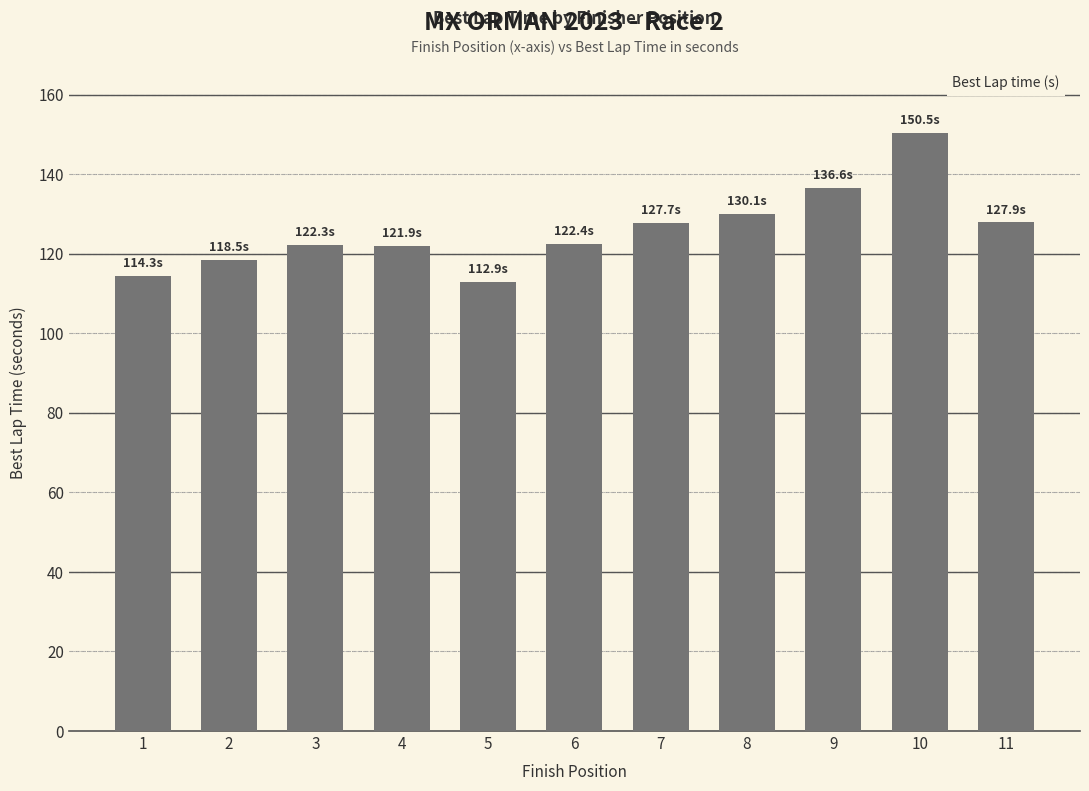

The value at 10 is 150.5. True or false?

True